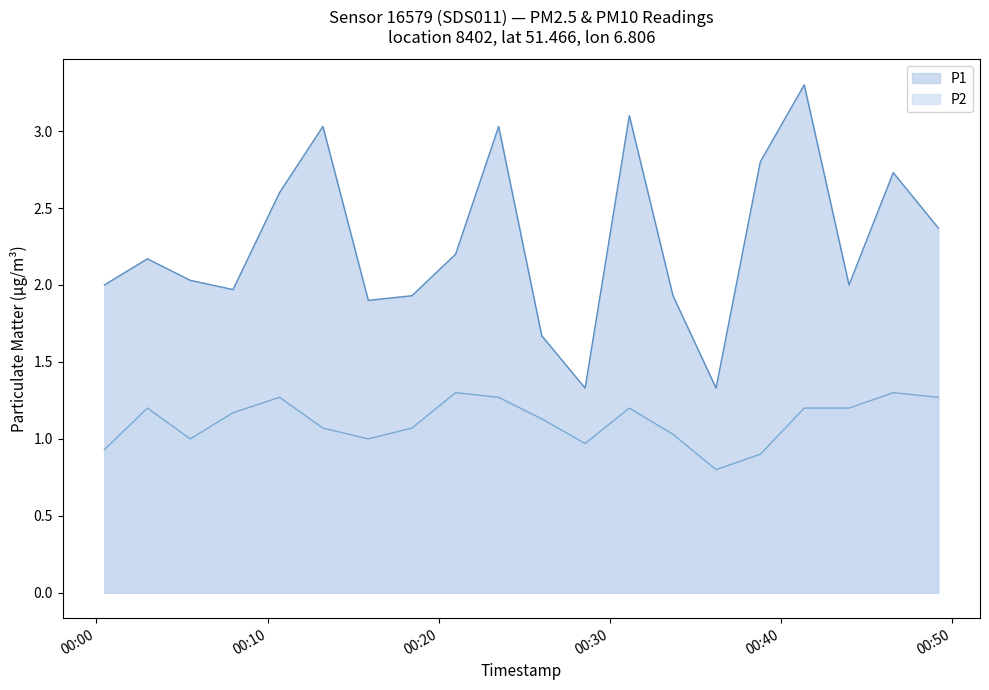

Reading left to right, extract all data points from this chart.

P1: 2.0	2.2	2.0	2.0	2.6	3.0	1.9	1.9	2.2	3.0	1.7	1.3	3.1	1.9	1.3	2.8	3.3	2.0	2.7	2.4
P2: 0.9	1.2	1.0	1.2	1.3	1.1	1.0	1.1	1.3	1.3	1.1	1.0	1.2	1.0	0.8	0.9	1.2	1.2	1.3	1.3